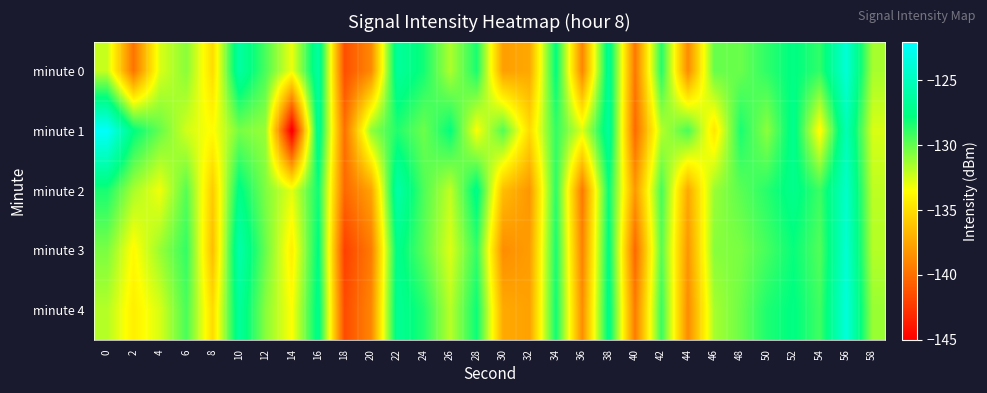

Reading right to left, extract all data points from this chart.

minute 0: 58=-131.5	56=-123.9	54=-128.8	52=-127.6	50=-128.8	48=-130.1	46=-130.1	44=-138.7	42=-128.5	40=-139.6	38=-126.7	36=-138.9	34=-127.7	32=-137.4	30=-137.8	28=-128.3	26=-131.6	24=-128.2	22=-126.5	20=-138.8	18=-141.5	16=-126.2	14=-133.1	12=-129.4	10=-126.2	8=-135.0	6=-130.8	4=-132.7	2=-139.8	0=-132.2
minute 1: 58=-132.6	56=-125.4	54=-133.8	52=-127.1	50=-130.9	48=-128.3	46=-134.6	44=-129.4	42=-131.8	40=-140.2	38=-126.5	36=-132.7	34=-128.9	32=-135.1	30=-129.6	28=-133.4	26=-127.8	24=-130.2	22=-128.5	20=-131.0	18=-139.9	16=-126.7	14=-145.6	12=-131.2	10=-130.4	8=-133.6	6=-132.4	4=-130.0	2=-127.7	0=-122.2
minute 2: 58=-132.0	56=-124.5	54=-129.1	52=-127.2	50=-128.6	48=-129.8	46=-131.2	44=-137.4	42=-129.3	40=-138.1	38=-127.9	36=-139.5	34=-128.7	32=-138.2	30=-136.4	28=-127.3	26=-132.1	24=-129.5	22=-125.9	20=-137.6	18=-140.3	16=-128.1	14=-132.9	12=-130.6	10=-127.4	8=-135.8	6=-129.7	4=-133.2	2=-131.5	0=-128.3
minute 3: 58=-131.8	56=-124.1	54=-129.6	52=-127.9	50=-129.3	48=-130.5	46=-130.8	44=-138.2	42=-129.7	40=-140.3	38=-127.5	36=-139.1	34=-128.3	32=-137.9	30=-138.6	28=-128.9	26=-132.7	24=-129.8	22=-127.2	20=-139.4	18=-142.1	16=-127.6	14=-134.2	12=-130.1	10=-125.8	8=-136.4	6=-128.9	4=-131.2	2=-133.7	0=-130.5
minute 4: 58=-131.2	56=-123.7	54=-129.2	52=-127.6	50=-128.4	48=-130.2	46=-131.5	44=-138.7	42=-129.0	40=-139.4	38=-127.2	36=-138.6	34=-128.1	32=-137.7	30=-137.3	28=-128.0	26=-131.9	24=-128.5	22=-126.8	20=-138.9	18=-141.6	16=-127.2	14=-133.5	12=-130.8	10=-126.5	8=-135.1	6=-129.4	4=-132.6	2=-134.2	0=-131.8